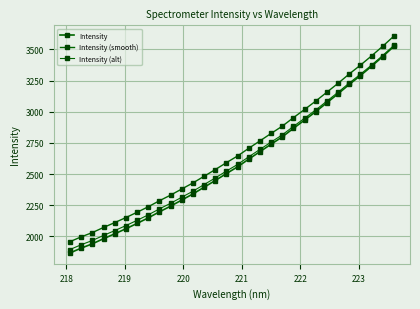

How many data points in Intensity are above 2557?

15